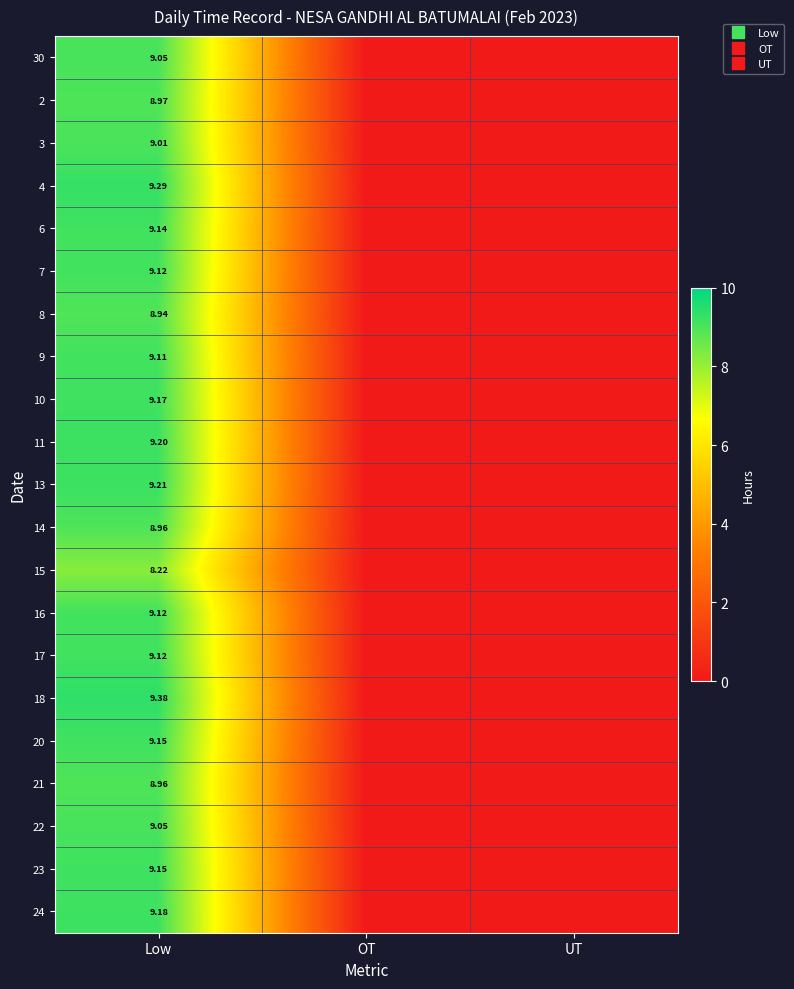

At how many categories does at least one series exceed 5?

1